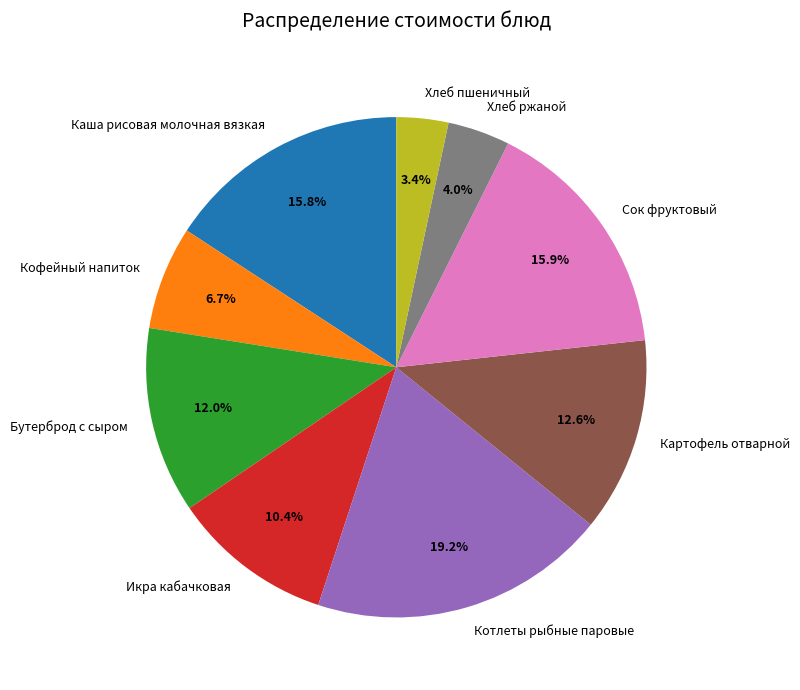

Does any single category account for the majority?

No